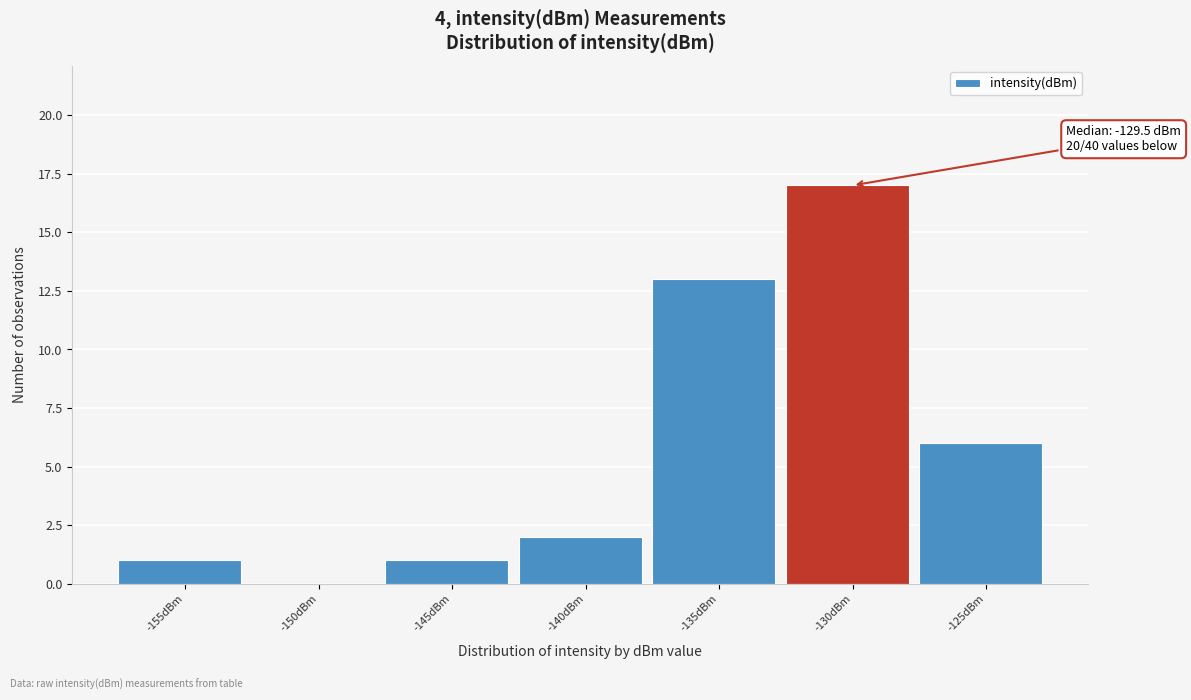

Reading right to left, what are all the values shown in this chart?

-125dBm=6	-130dBm=17	-135dBm=13	-140dBm=2	-145dBm=1	-150dBm=0	-155dBm=1